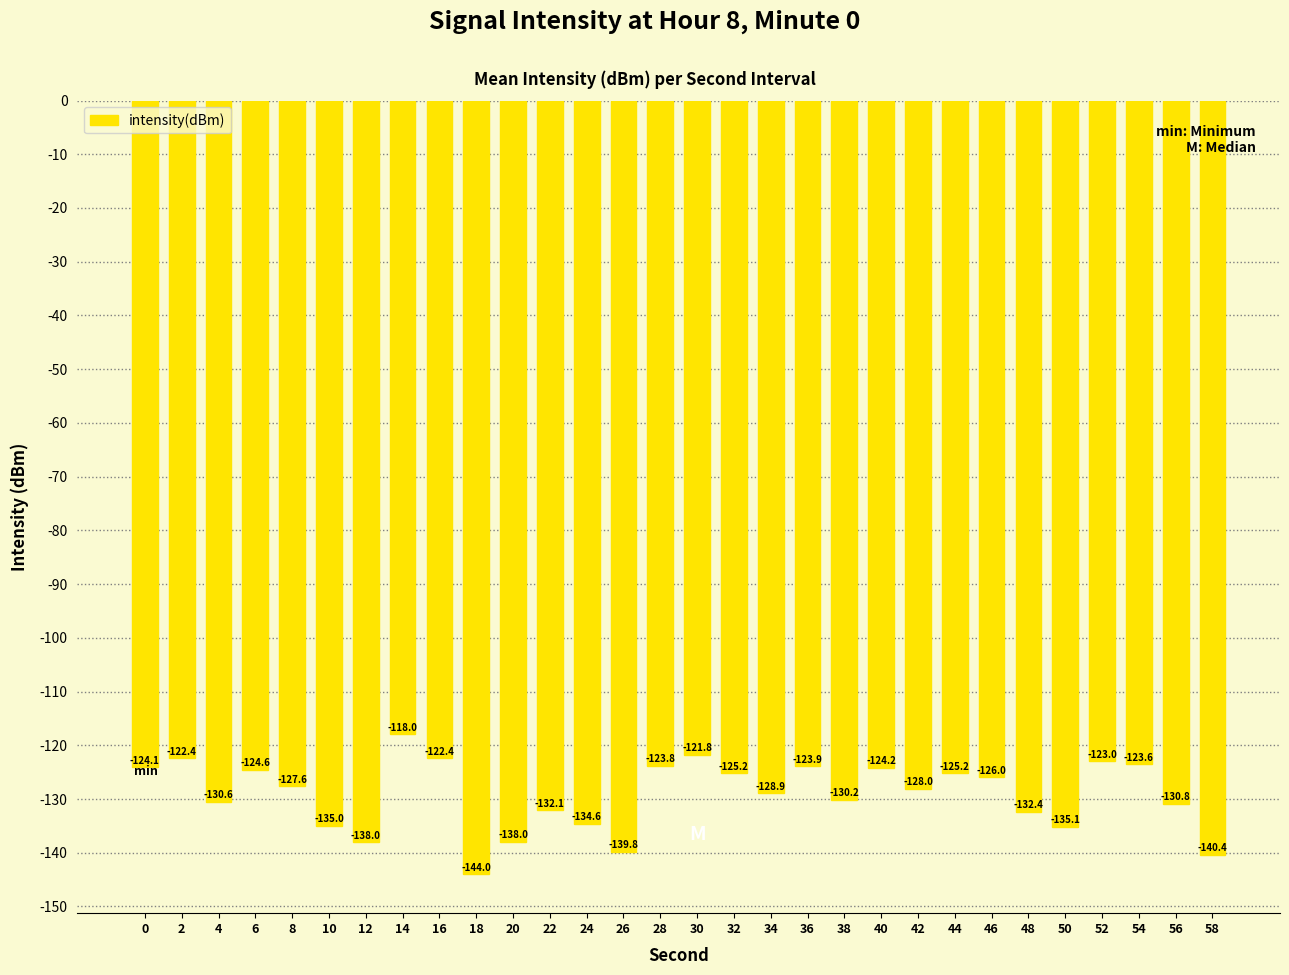

How many data points are above -127?

14